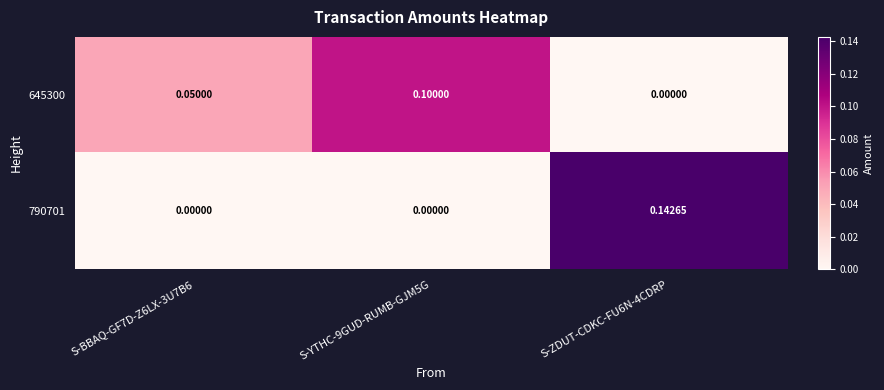

Is the value of 790701 at S-BBAQ-GF7D-Z6LX-3U7B6 greater than the value of 645300 at S-YTHC-9GUD-RUMB-GJM5G?

No